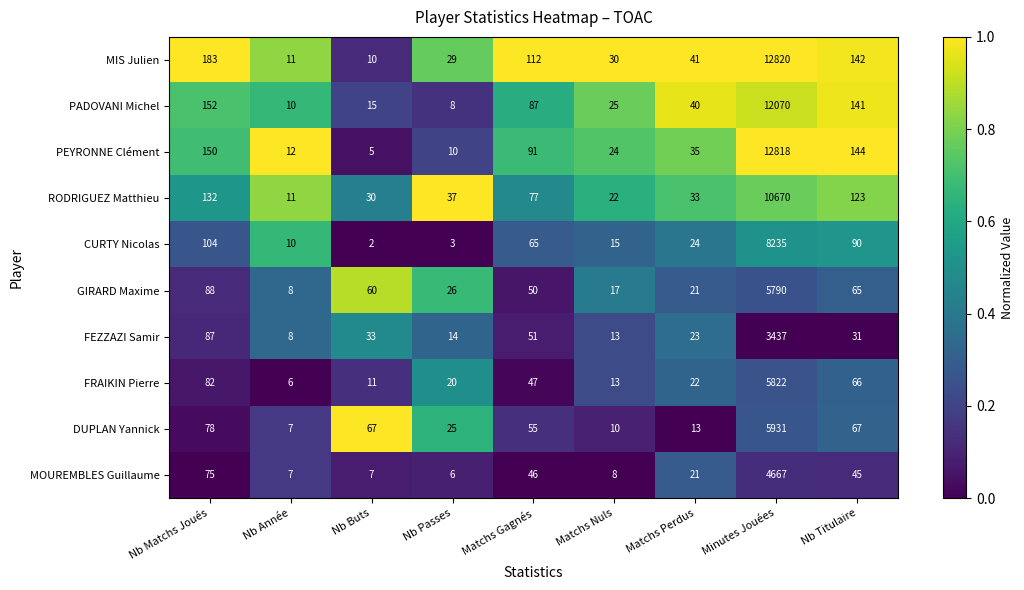

What is the greatest value displayed?

12820